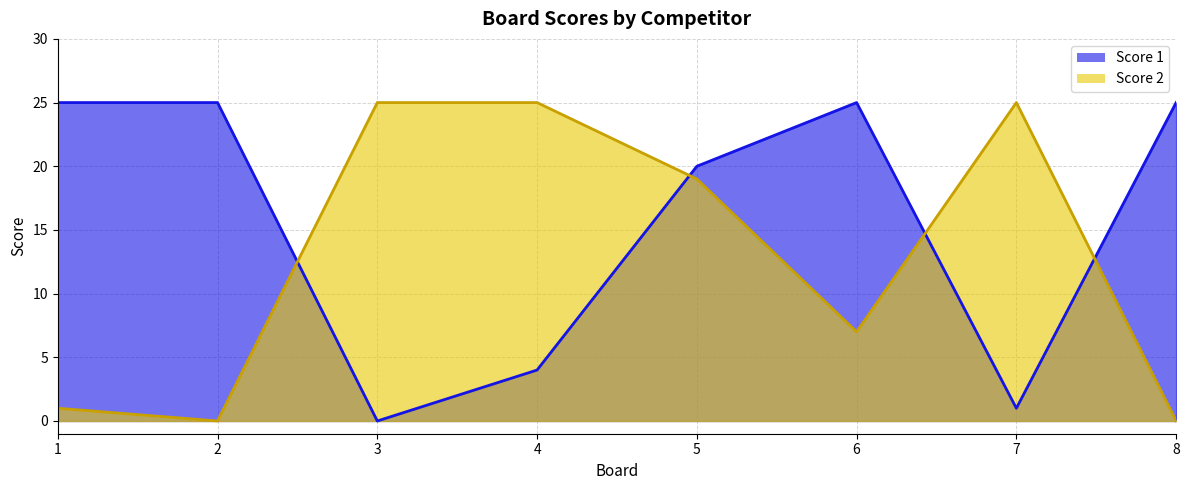

What is the difference between the second highest and minimum values in the Score 1 line series?

25